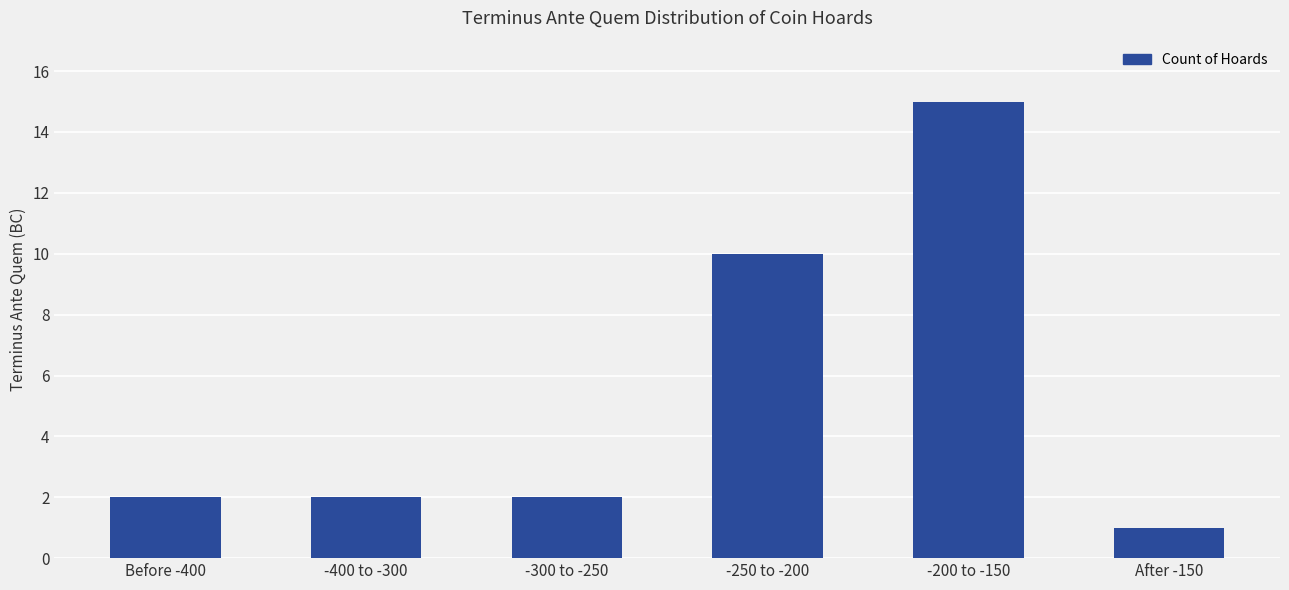

True or false: the data shows 1 at Before -400.

False